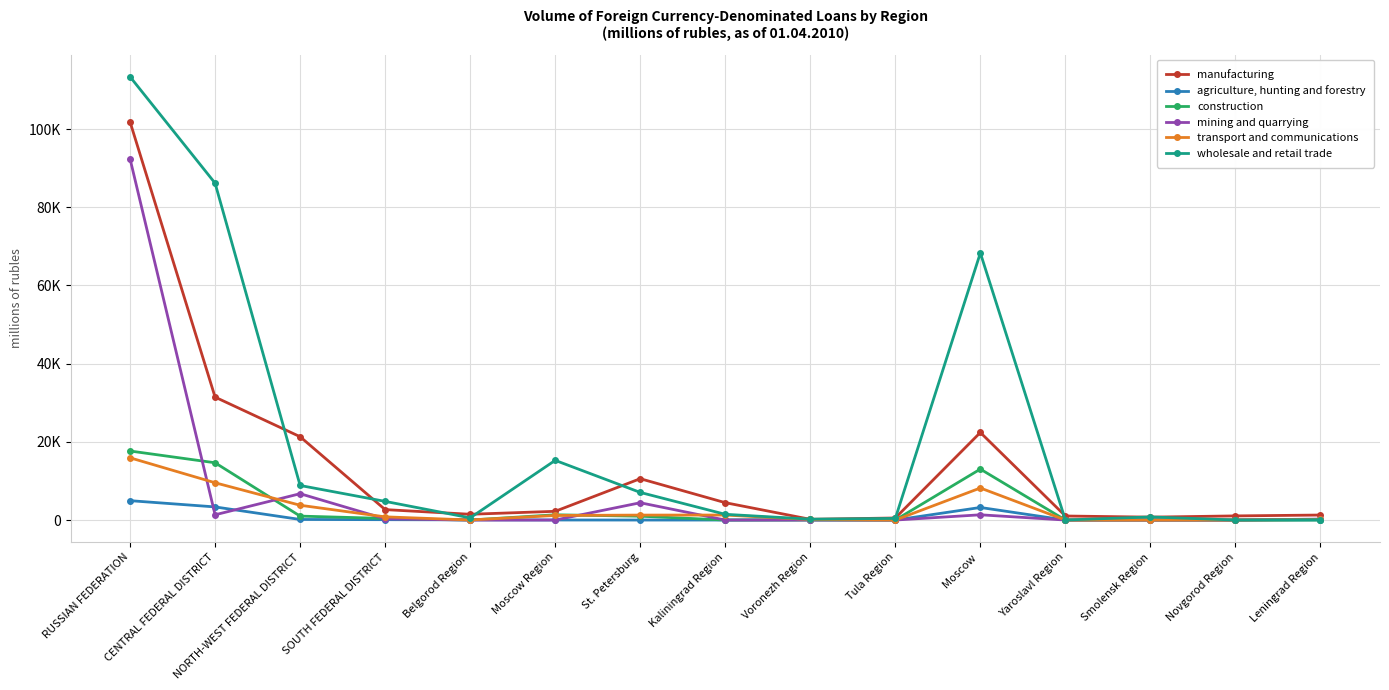

What is the difference between the agriculture, hunting and forestry values at SOUTH FEDERAL DISTRICT and Kaliningrad Region?

92